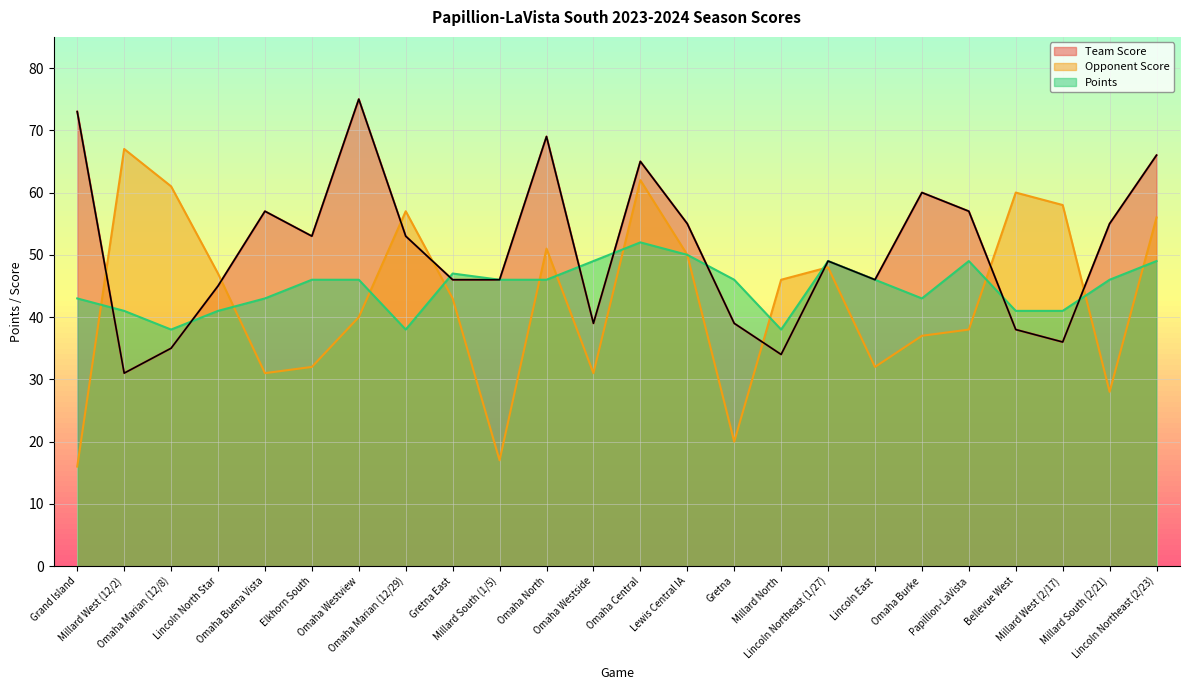

Where do Points and Opponent Score first cross each other?

Grand Island and Millard West (12/2)